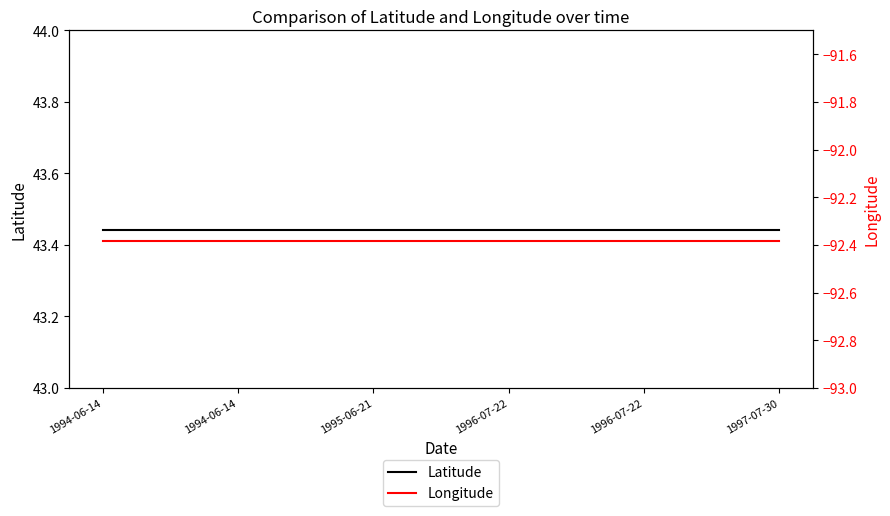

What is the total value across all series at 1996-07-22?

-48.9